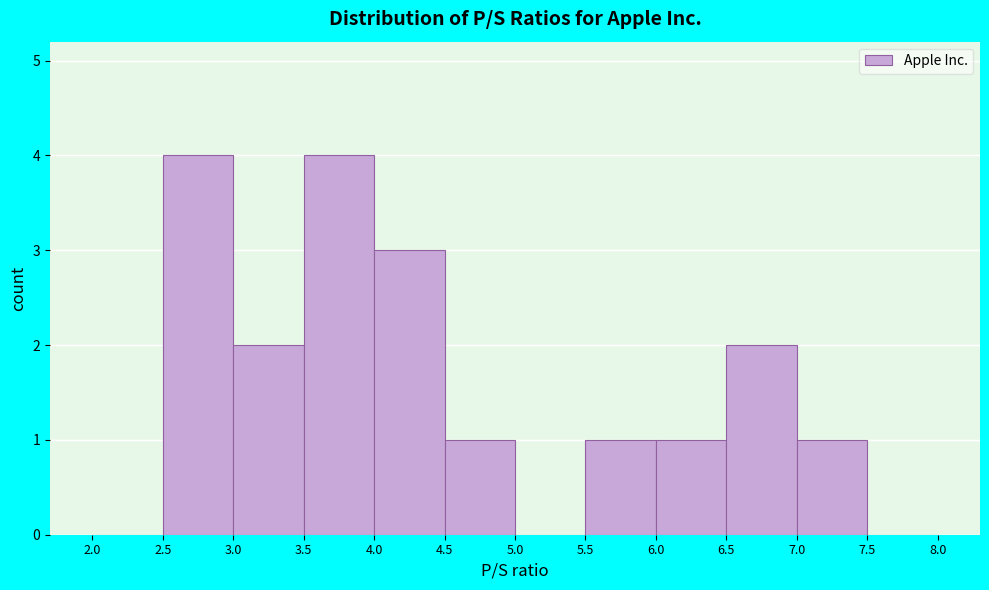

Reading left to right, transcribe this chart: for each bar, give the range it covers on the x-axis and its height. The values are not printed on the chart, so give them approximately, as read against the axis.

2.0 to 2.5: 0
2.5 to 3.0: 4
3.0 to 3.5: 2
3.5 to 4.0: 4
4.0 to 4.5: 3
4.5 to 5.0: 1
5.0 to 5.5: 0
5.5 to 6.0: 1
6.0 to 6.5: 1
6.5 to 7.0: 2
7.0 to 7.5: 1
7.5 to 8.0: 0